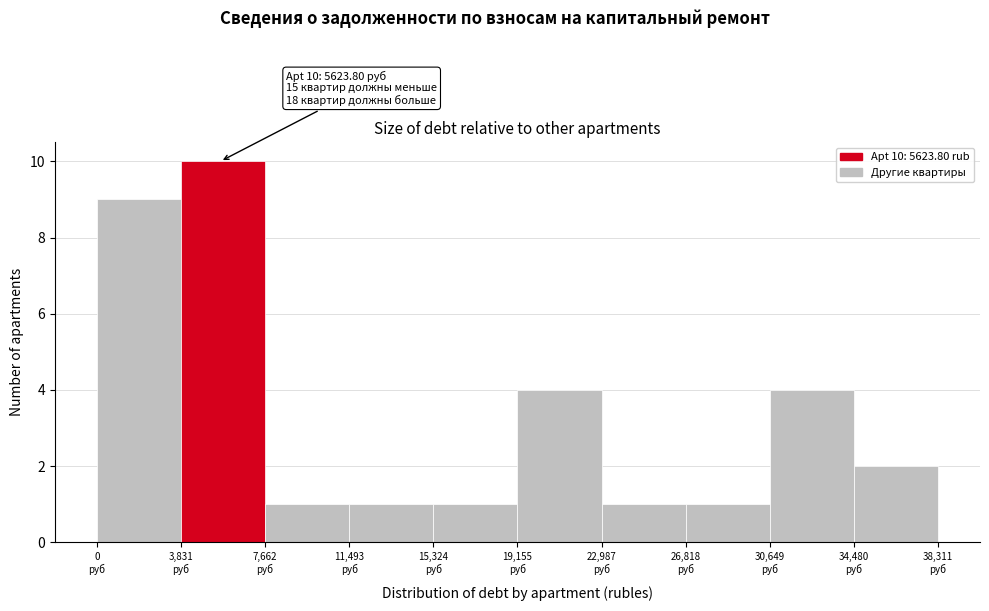

Which range on the x-axis has the tallest bar?

4000 to 7500